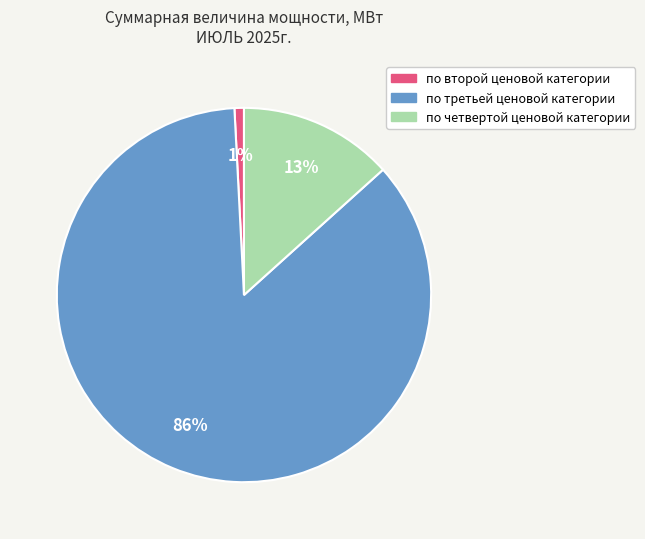

To the nearest percent, what is the difference between the largest and smallest slice percentages?

85%